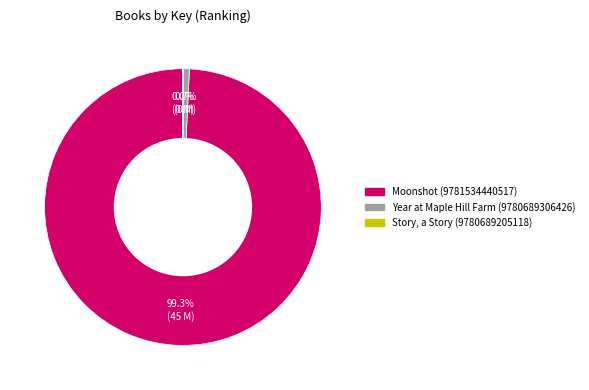

Which slice is the largest?

Moonshot (9781534440517)